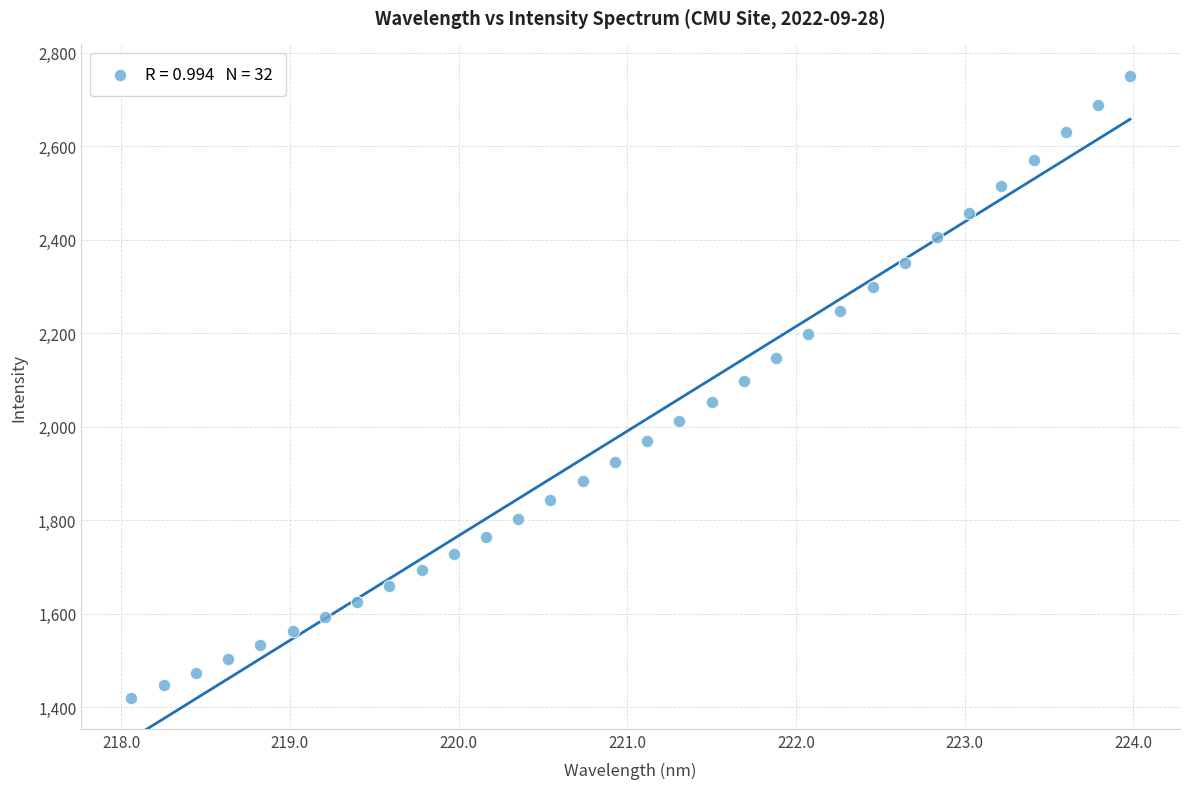

What is the range of X values (max minus min)?

5.9